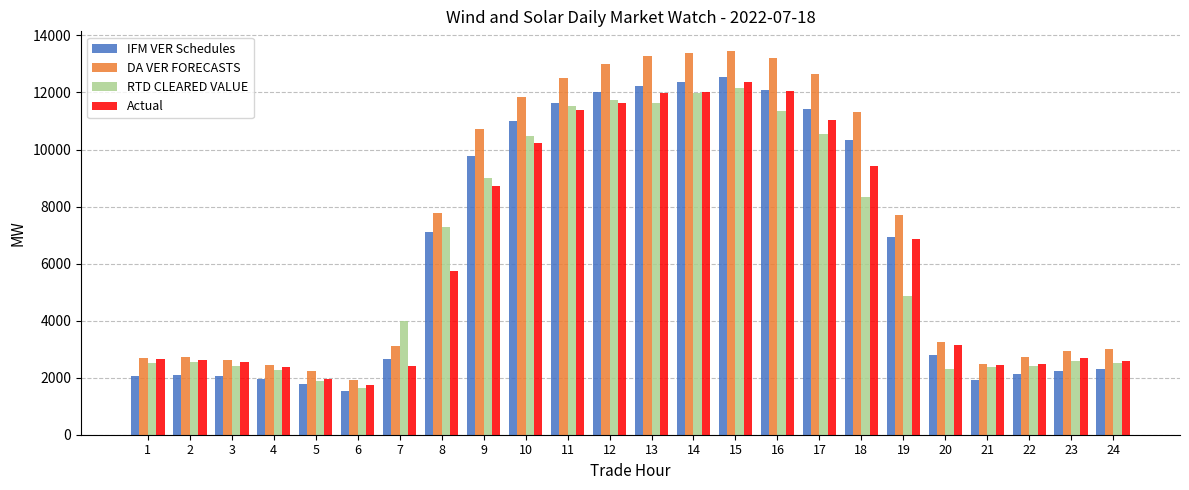

Is the value of Actual at 17 greater than the value of DA VER FORECASTS at 24?

Yes